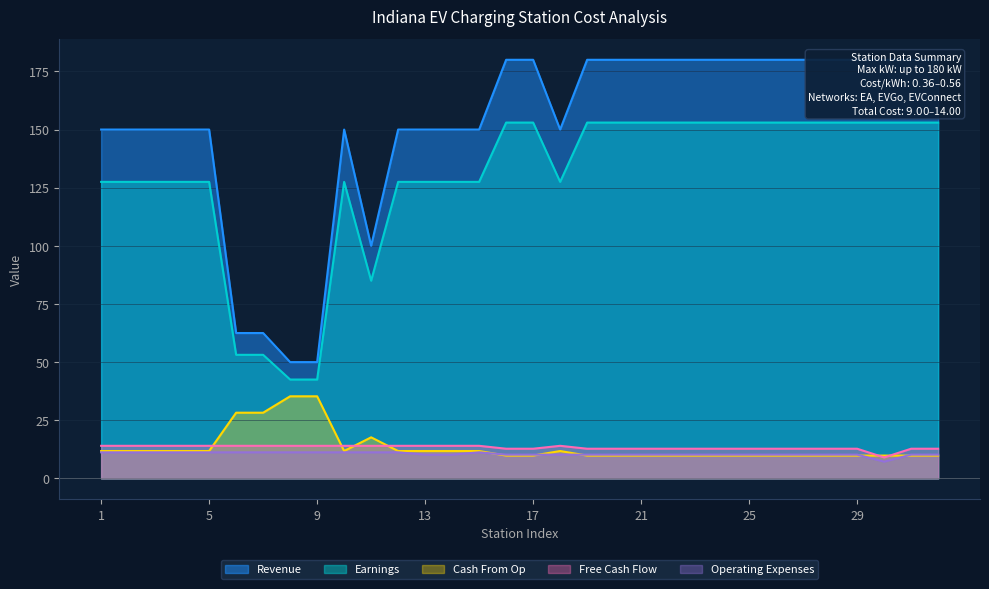

Where is the first local minimum for Operating Expenses?

10